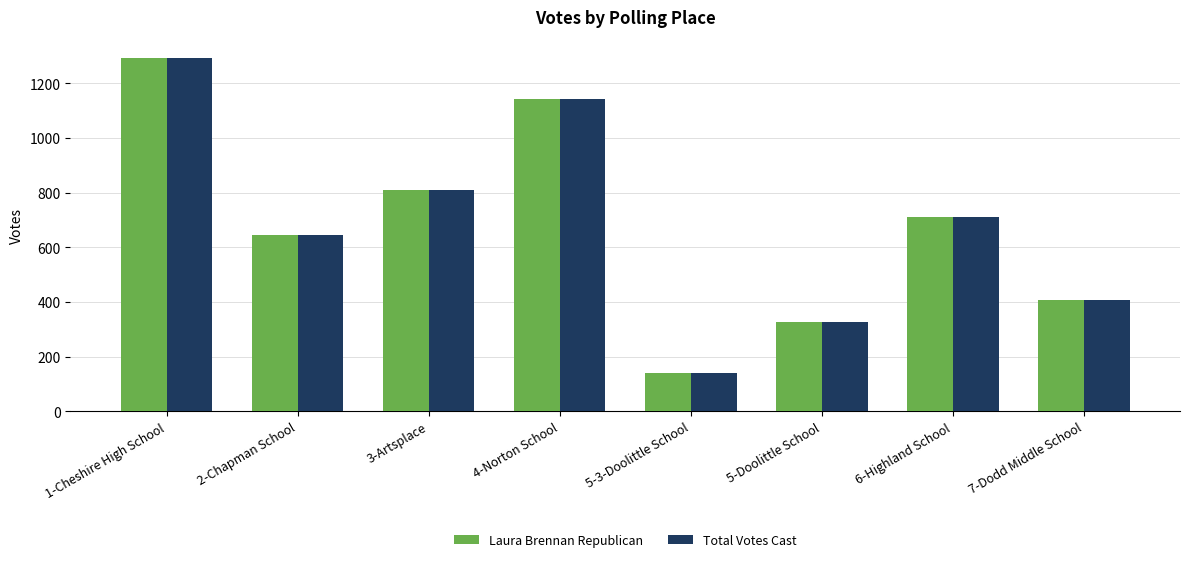

Rank the categories by Laura Brennan Republican value from lowest to highest.

5-3-Doolittle School, 5-Doolittle School, 7-Dodd Middle School, 2-Chapman School, 6-Highland School, 3-Artsplace, 4-Norton School, 1-Cheshire High School